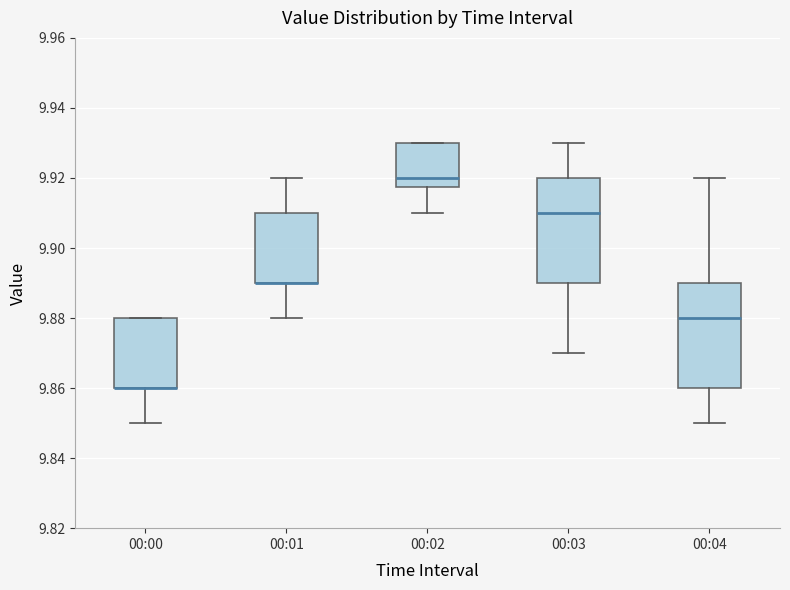

Reading left to right, read every box against the y-axis: the position of its median line, the range the box covers, and the ends of its whiskers. The values are not printed on the chart, so give them approximately, as read against the axis.

00:00: median 9.860 (drawn on the box's lower edge), box 9.860 to 9.880, whiskers 9.850 to 9.880
00:01: median 9.890 (drawn on the box's lower edge), box 9.890 to 9.910, whiskers 9.880 to 9.920
00:02: median 9.920, box 9.918 to 9.930, whiskers 9.910 to 9.930
00:03: median 9.910, box 9.890 to 9.920, whiskers 9.870 to 9.930
00:04: median 9.880, box 9.860 to 9.890, whiskers 9.850 to 9.920